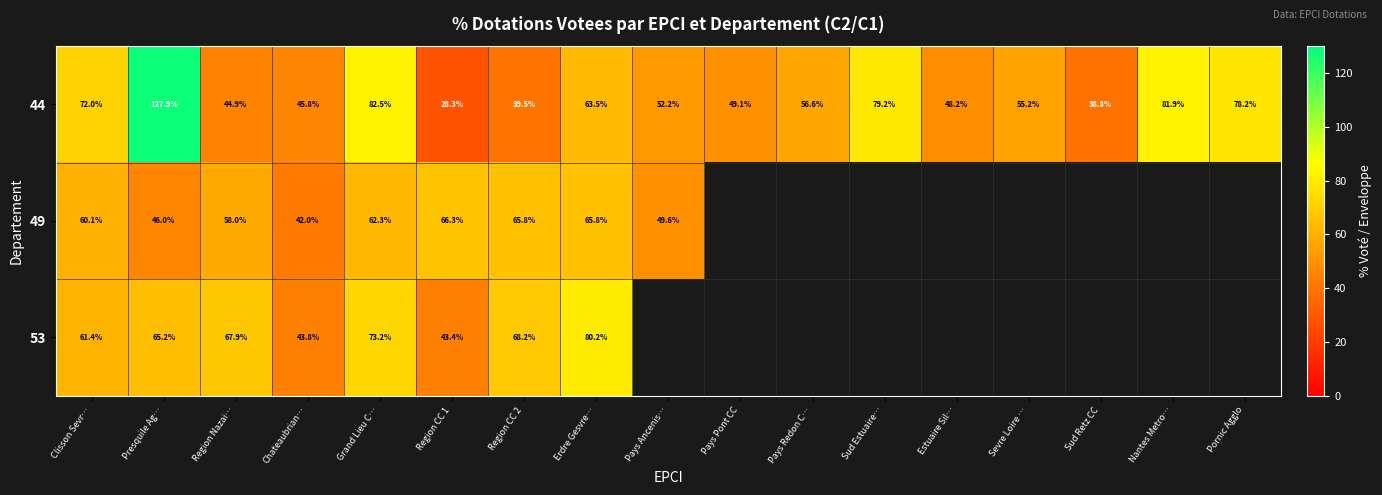

Where is 44 nearest to the value 78?

Pornic Agglo